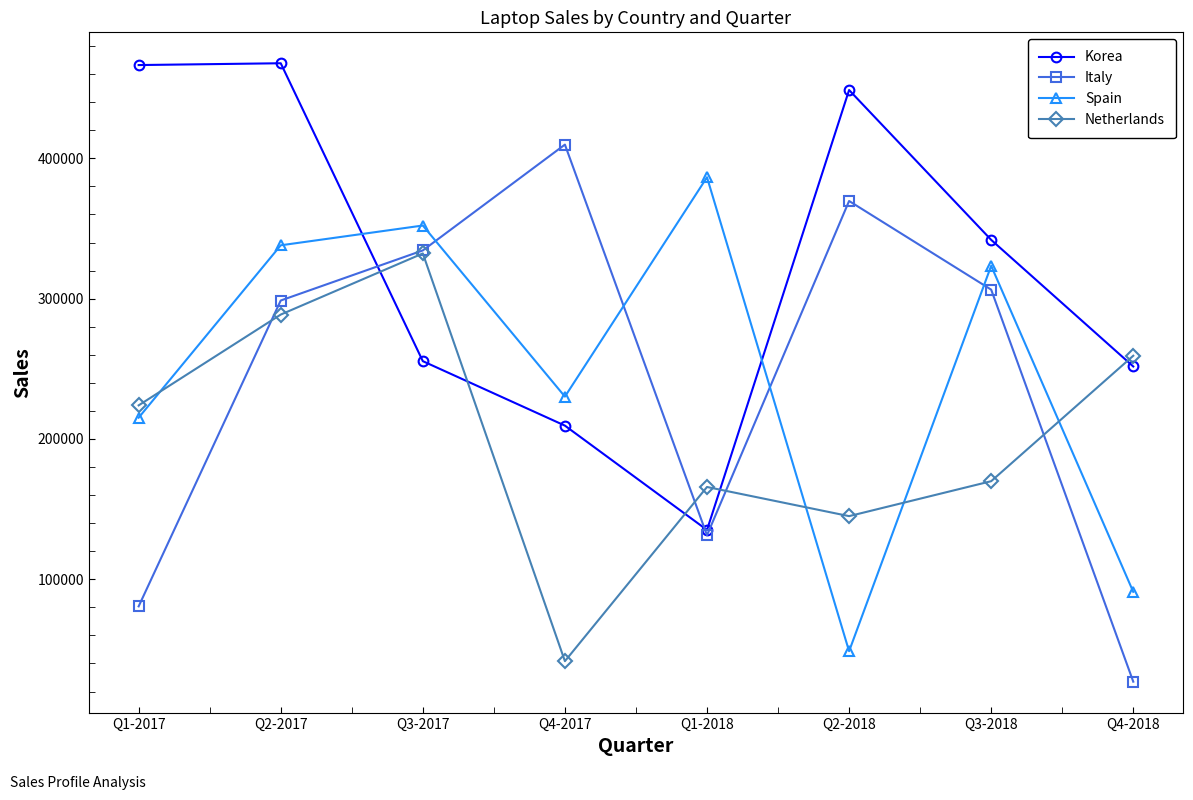

The value of Spain at Q1-2017 is 122832. True or false?

False